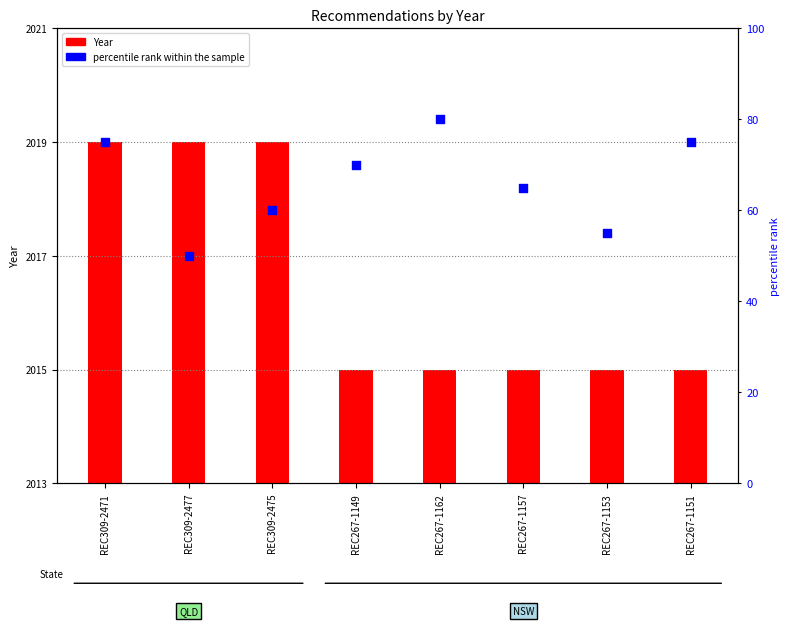

Which series has the largest total across all categories?

Year